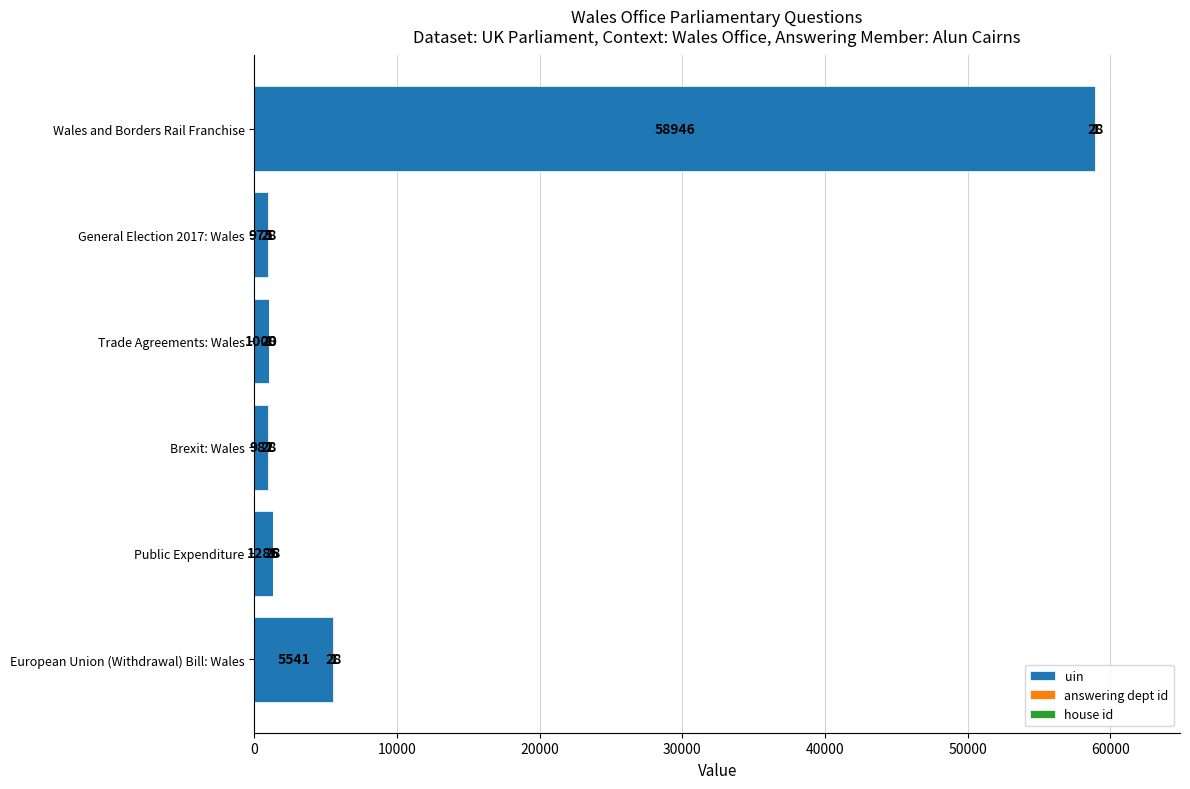

What is the total value across all series at European Union (Withdrawal) Bill: Wales?

5570